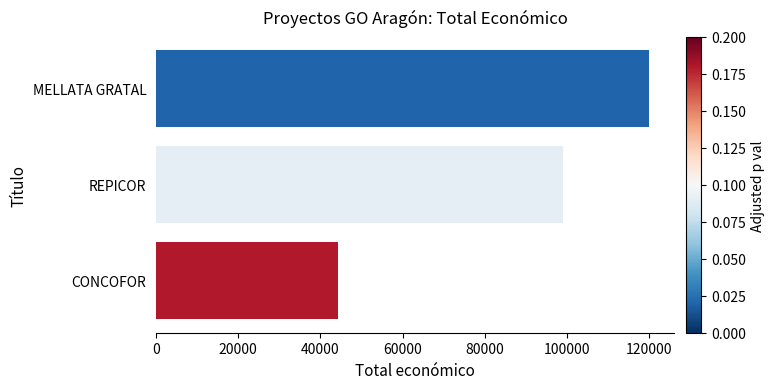

Reading bottom to top, extract all data points from this chart.

CONCOFOR=44191	REPICOR=98920	MELLATA GRATAL=120000